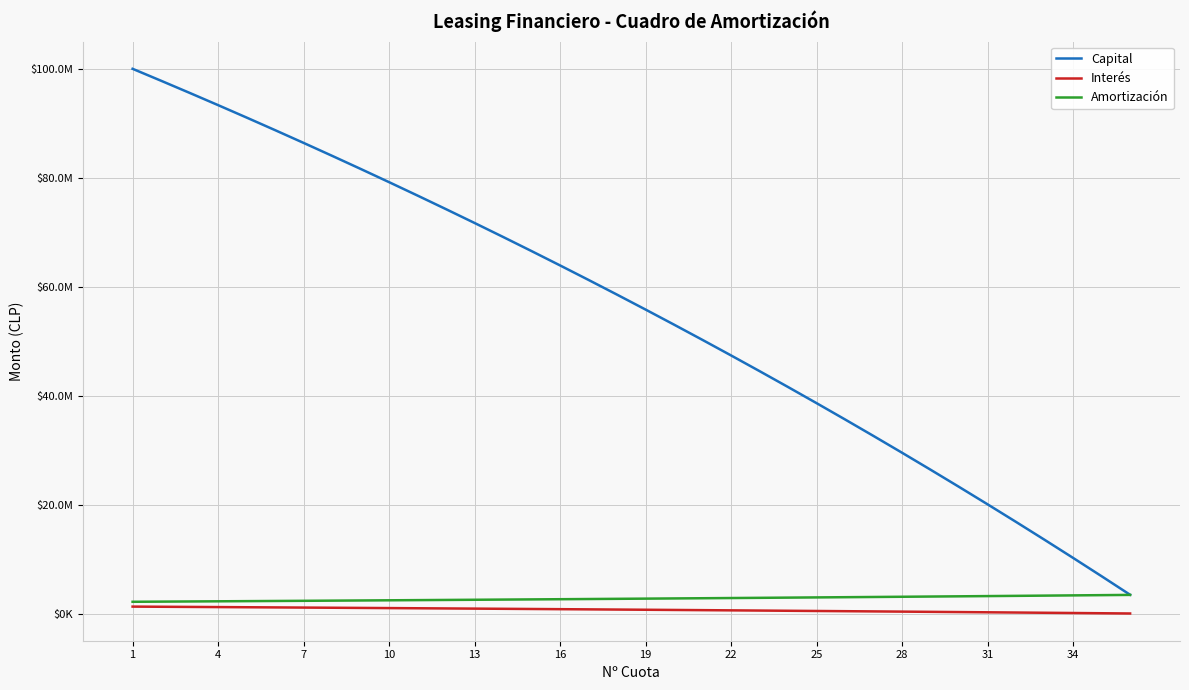

Does the chart display data point markers on the line(s)?

No